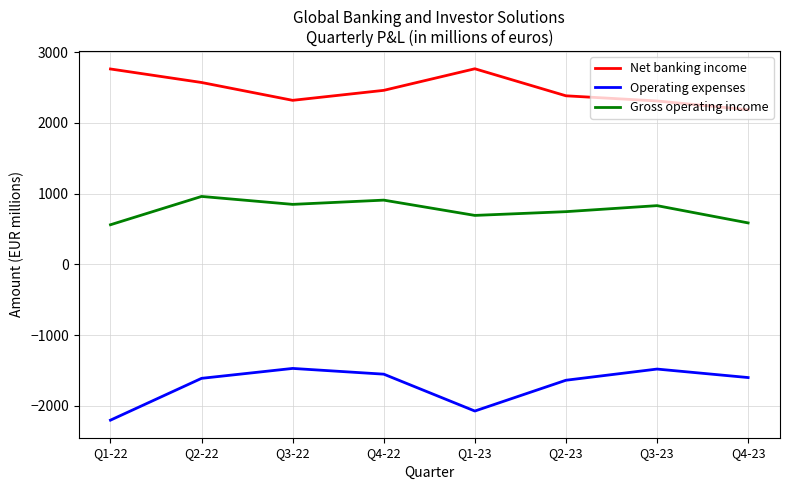

Where is the first local minimum for Operating expenses?

Q1-23